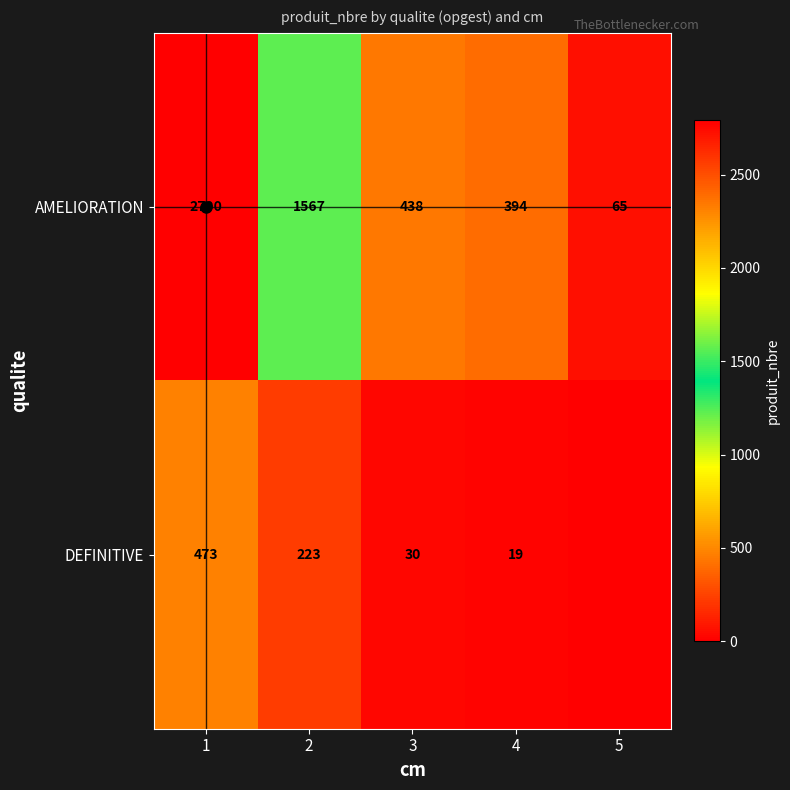

What is the total value across all series at 1?

3263